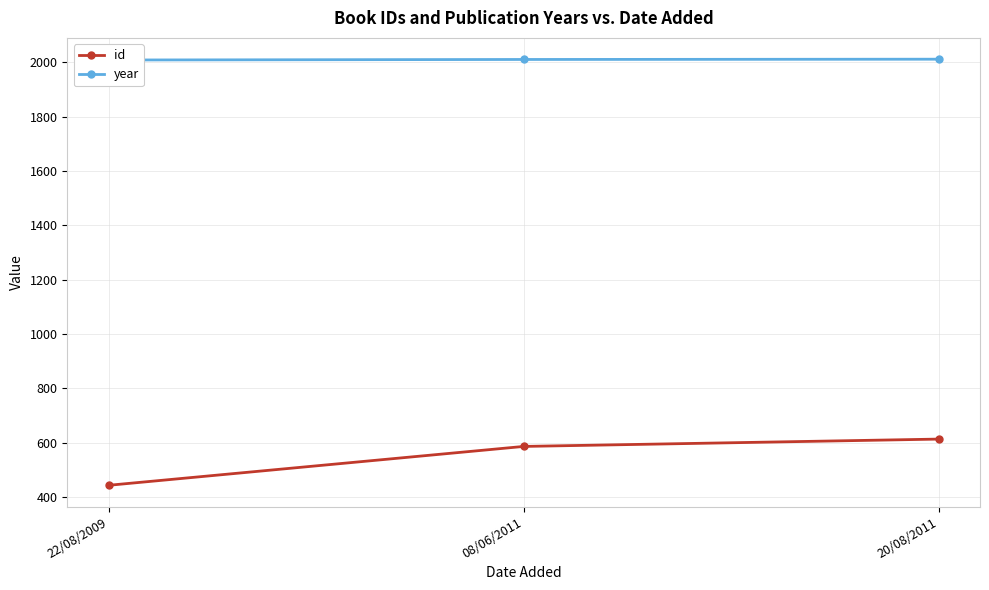

What is the spread (max minus min) of values at 22/08/2009?

1565